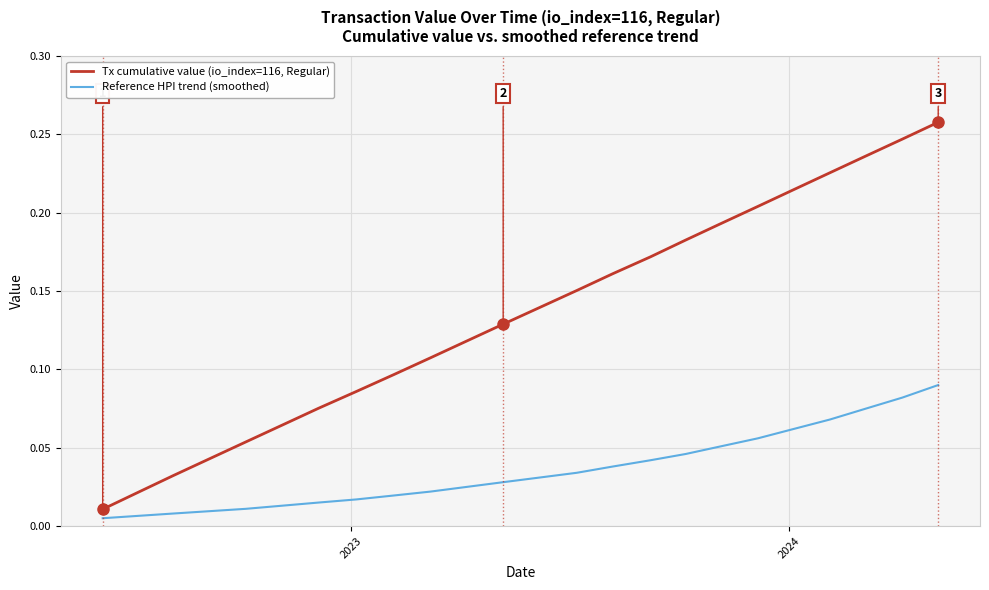

Rank the series by their maximum value, from highest to lowest.

Tx cumulative value (io_index=116, Regular), Reference HPI trend (smoothed)